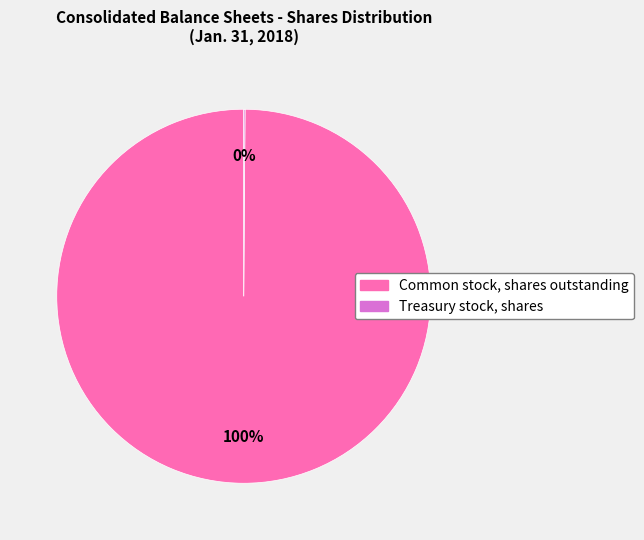

Does Common stock, shares outstanding represent more than half of the total?

Yes